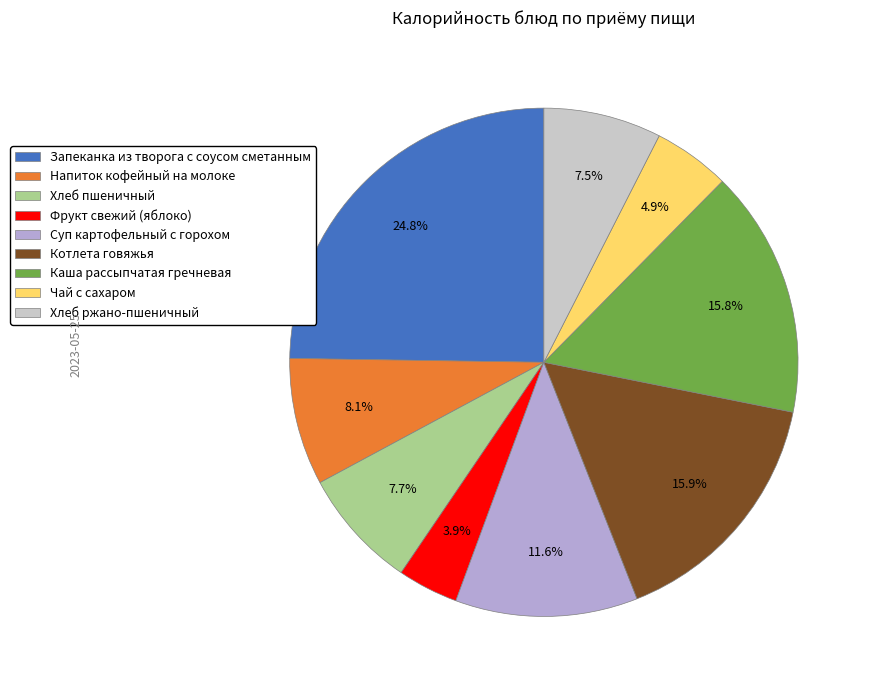

Does Чай с сахаром account for over 50% of the chart?

No